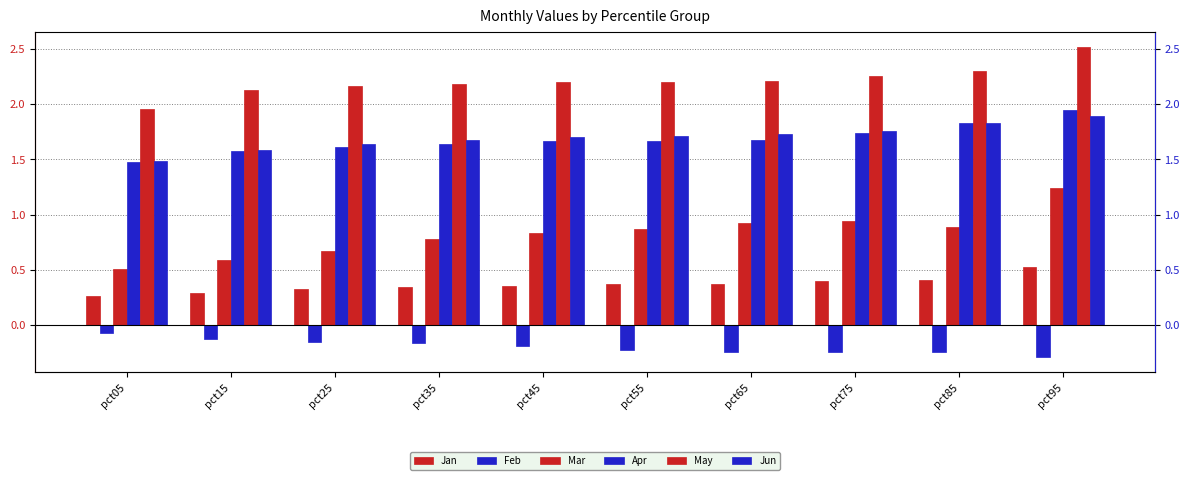

Which has a higher value, pct45 or pct85?

pct85